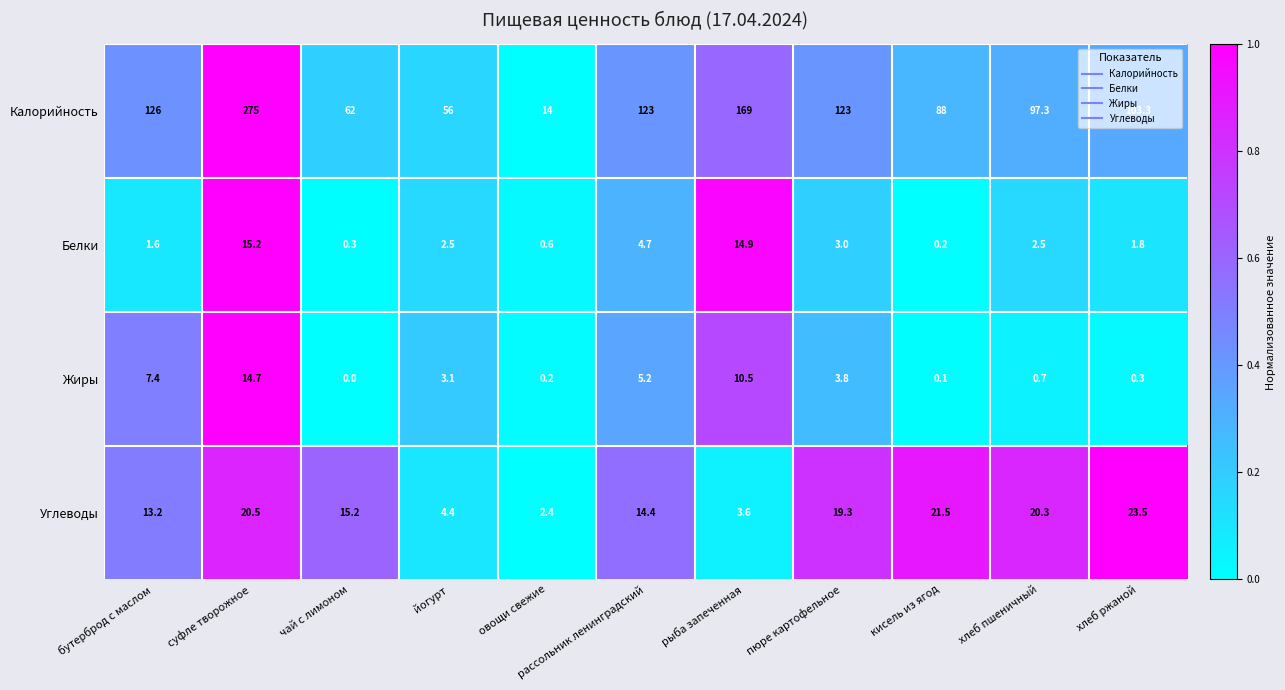

At which label is Жиры closest to 7?

бутерброд с маслом